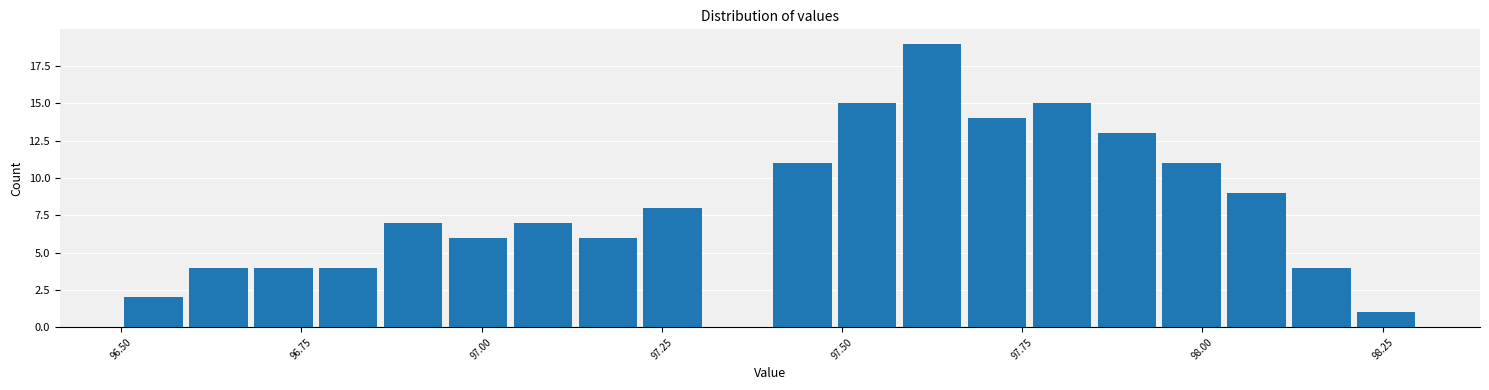

Around what value on the x-axis is the tallest bar? Give the approximate position of its centre, as read against the axis.

97.65